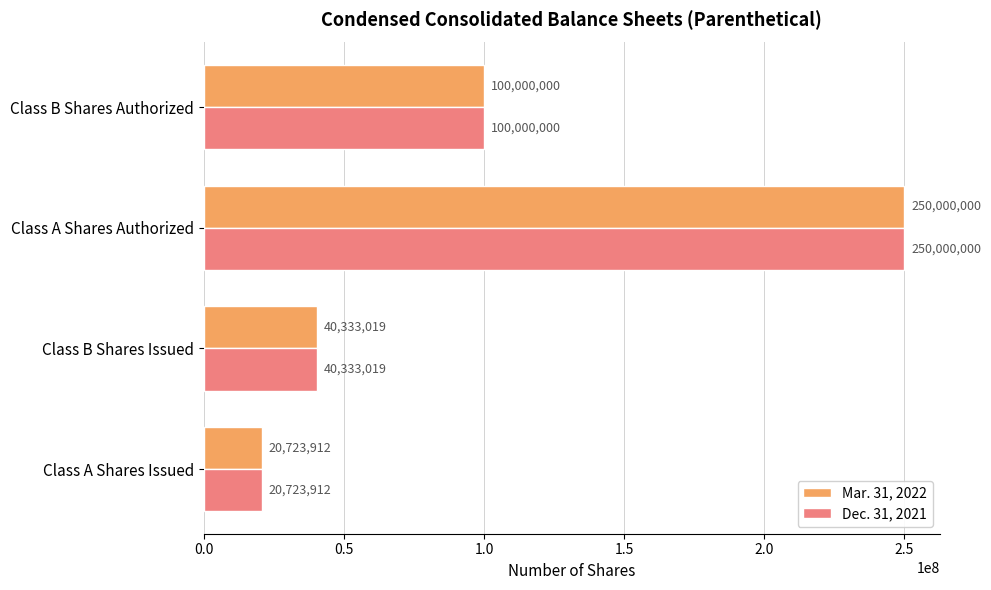

List the labels in order of Dec. 31, 2021 value, largest first.

Class A Shares Authorized, Class B Shares Authorized, Class B Shares Issued, Class A Shares Issued